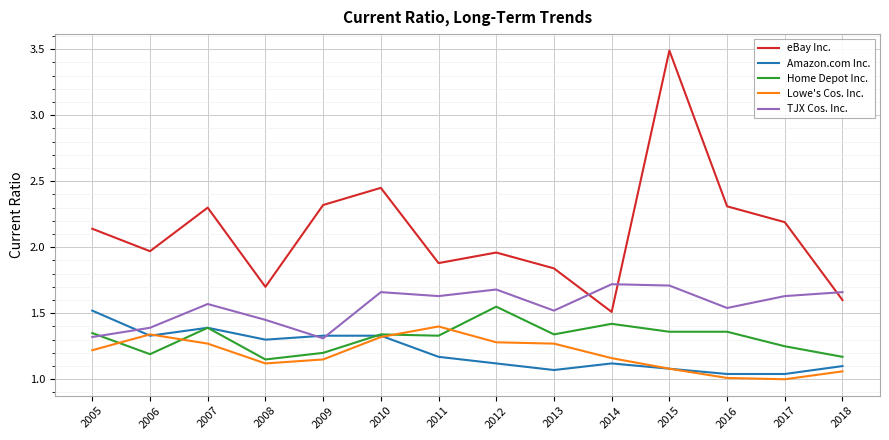

At which label does Lowe's Cos. Inc. reach its peak?

2011